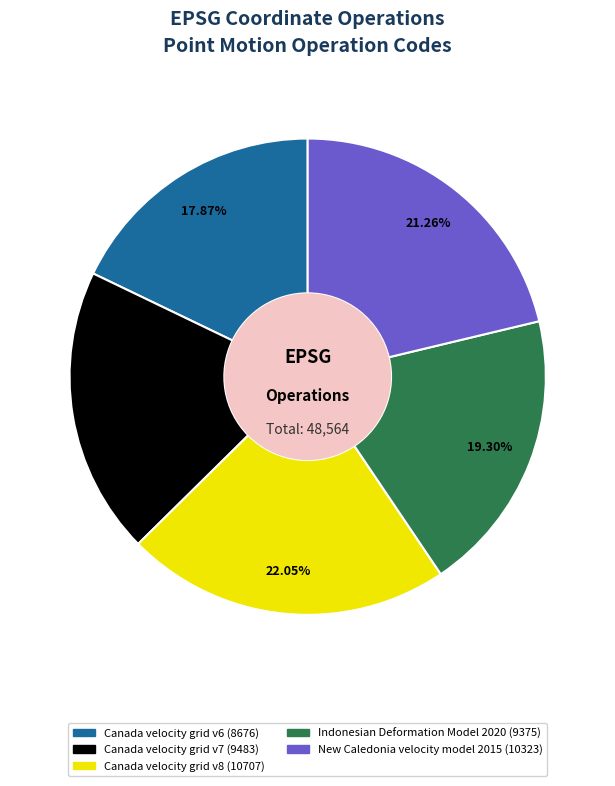

What is the ratio of the value at Canada velocity grid v7 to the value at Indonesian Deformation Model 2020?

1.0